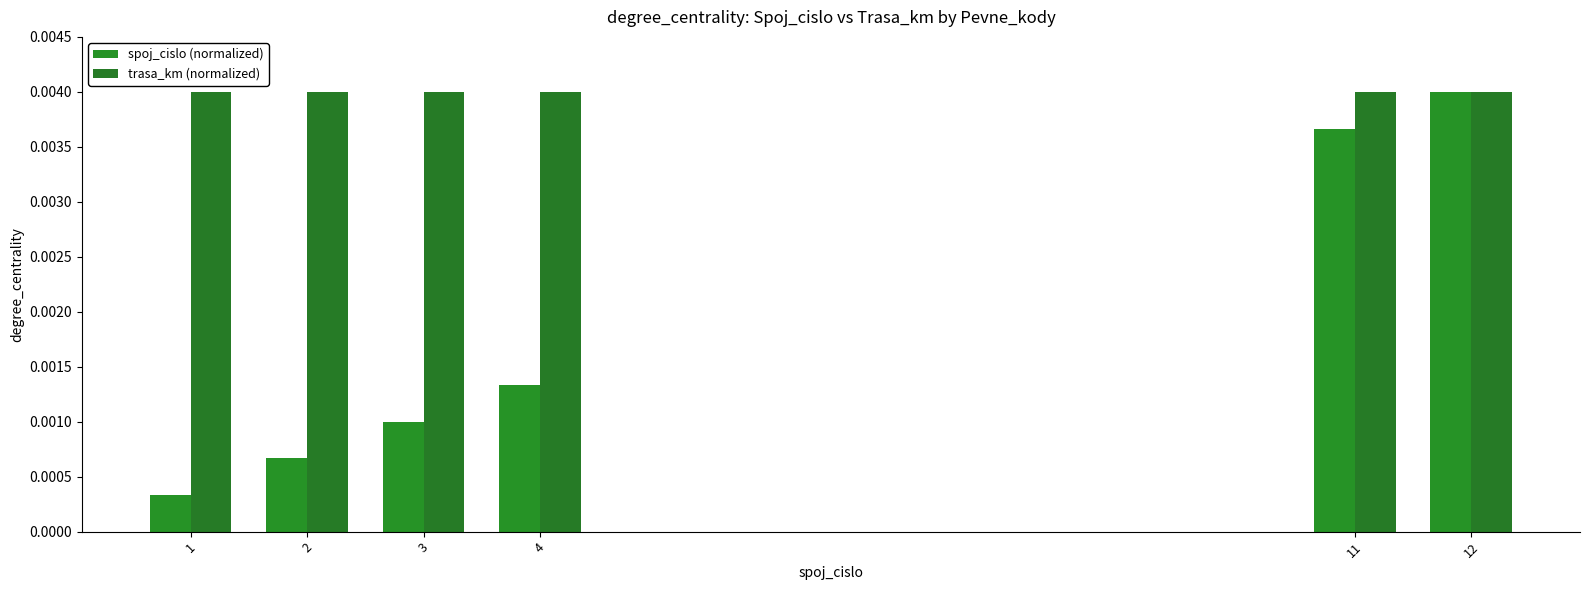

How many bars are there in total?

12